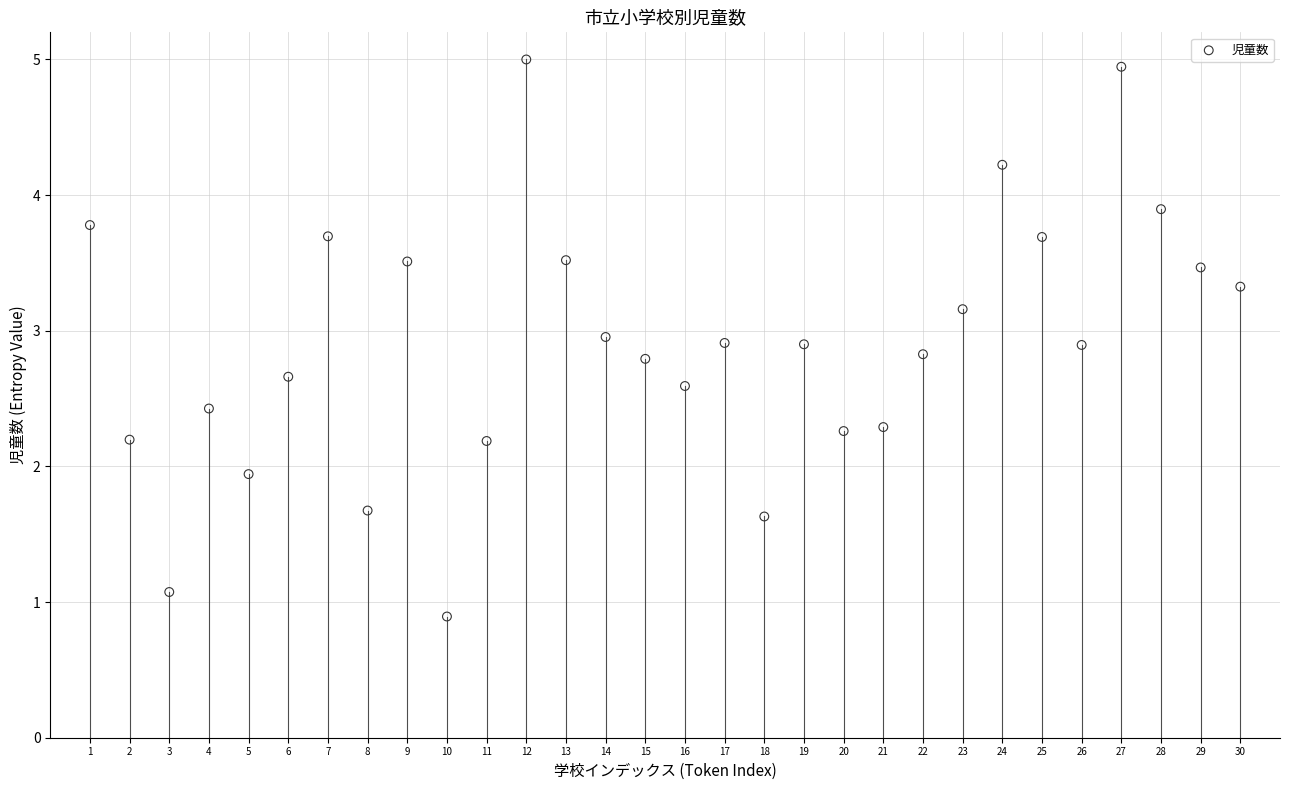

What Y value in the scatter plot is closest to 2?

1.9